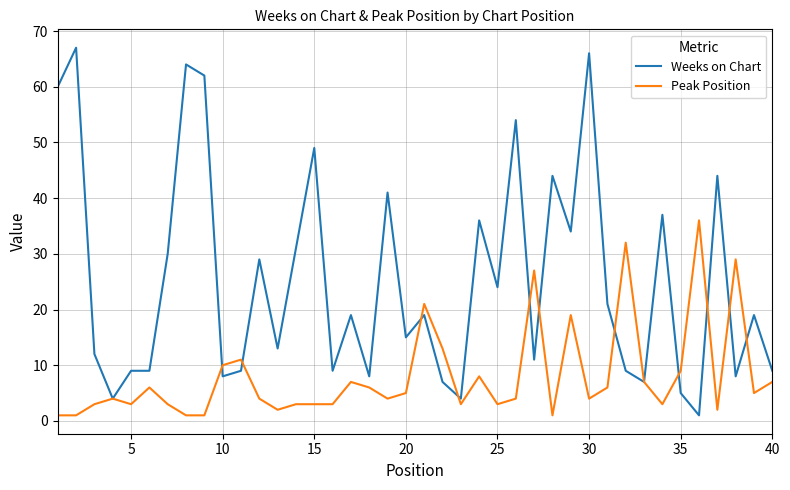

Which series has the widest spread of values?

Weeks on Chart